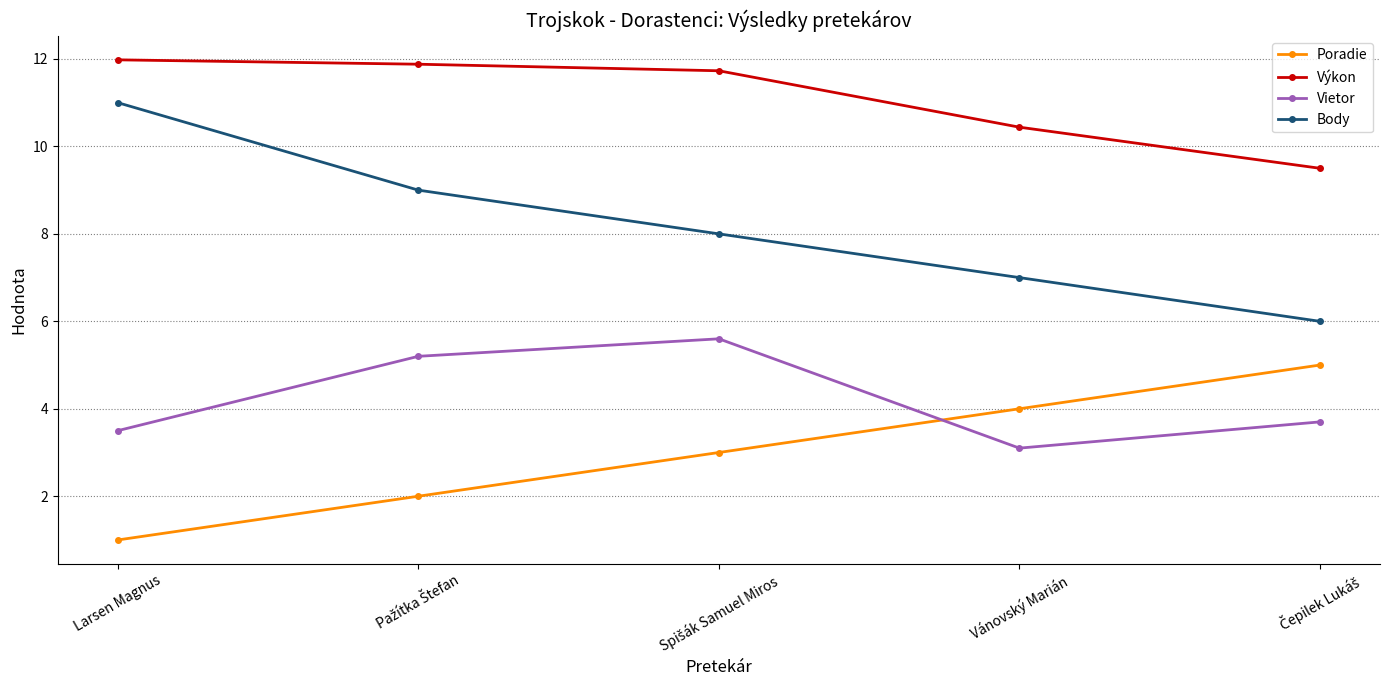

Which series has the largest total across all categories?

Výkon